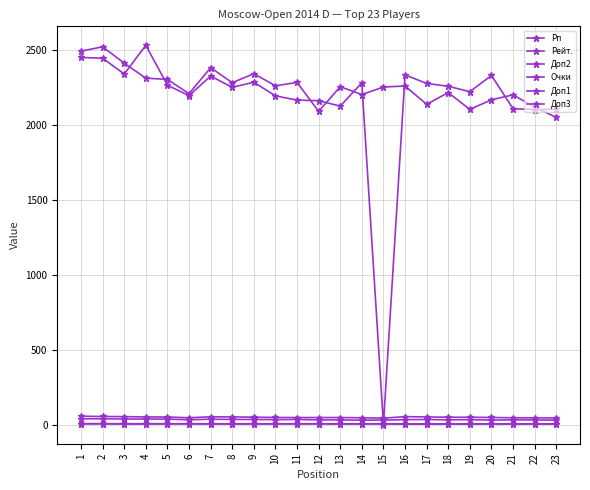

What is the difference between the highest and lowest values at 21?

2193.0